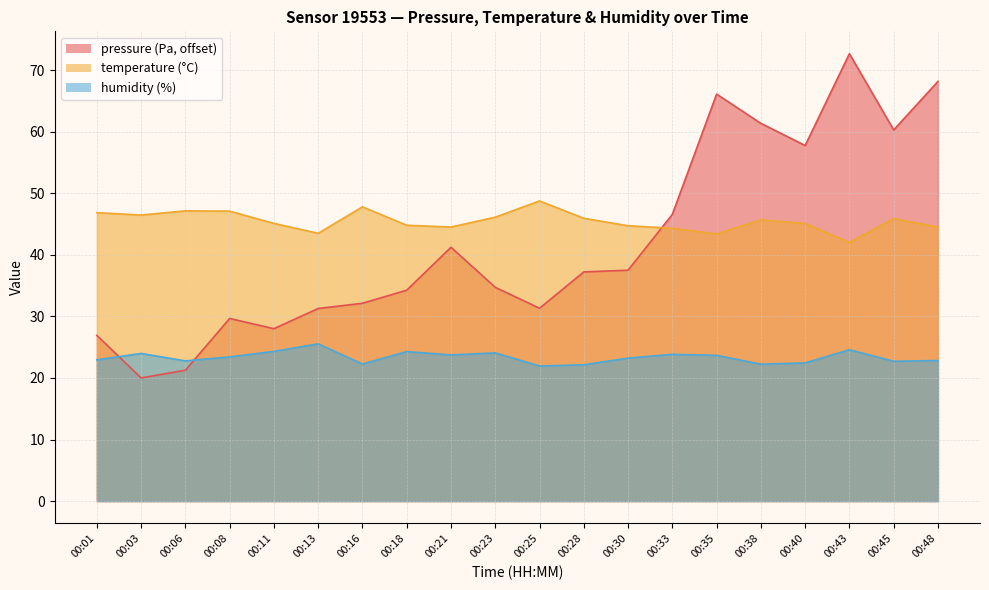

Which series has the largest total across all categories?

temperature